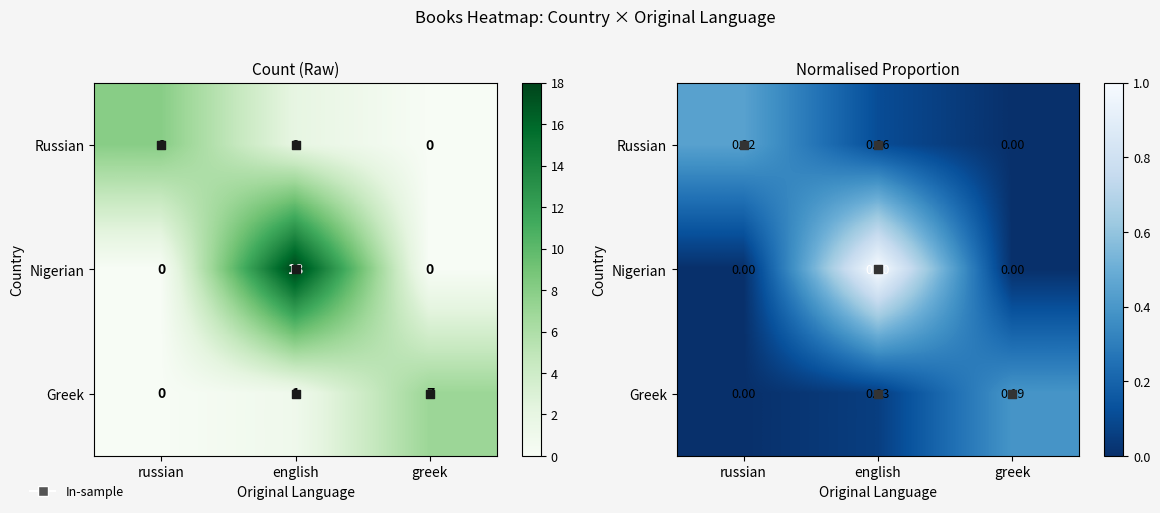

What is the sum of all Nigerian values?

1.0